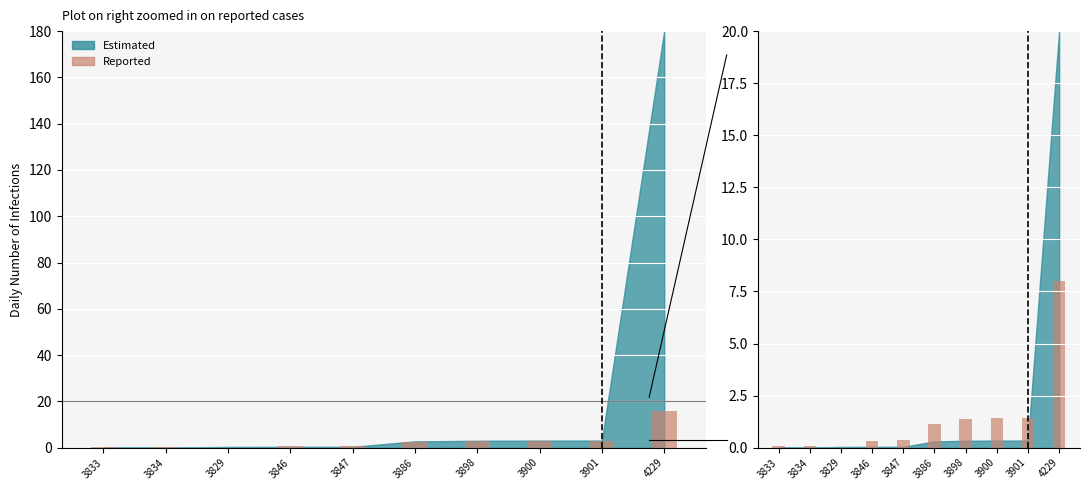

What is the difference between the second highest and minimum values?

1.4